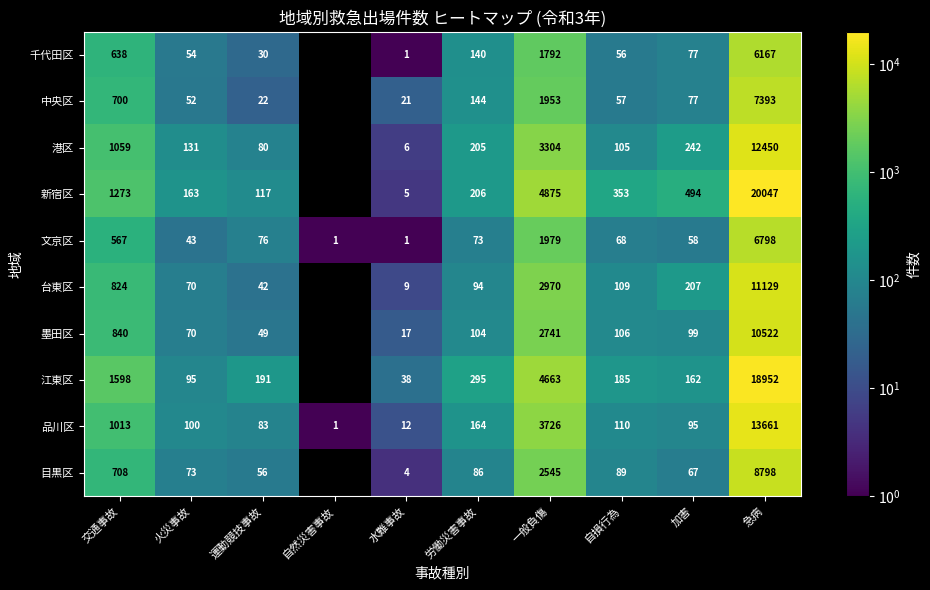

What is the sum of all 墨田区 values?

14548